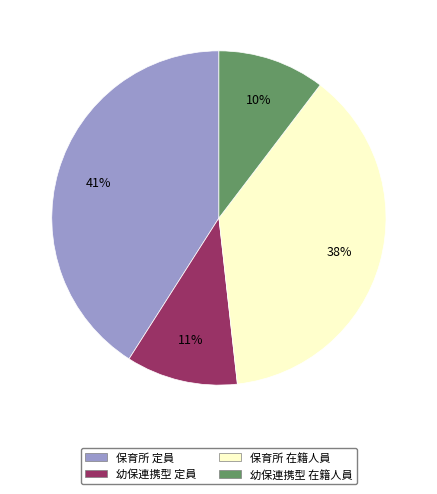

To the nearest percent, what is the average slice percentage?

25%